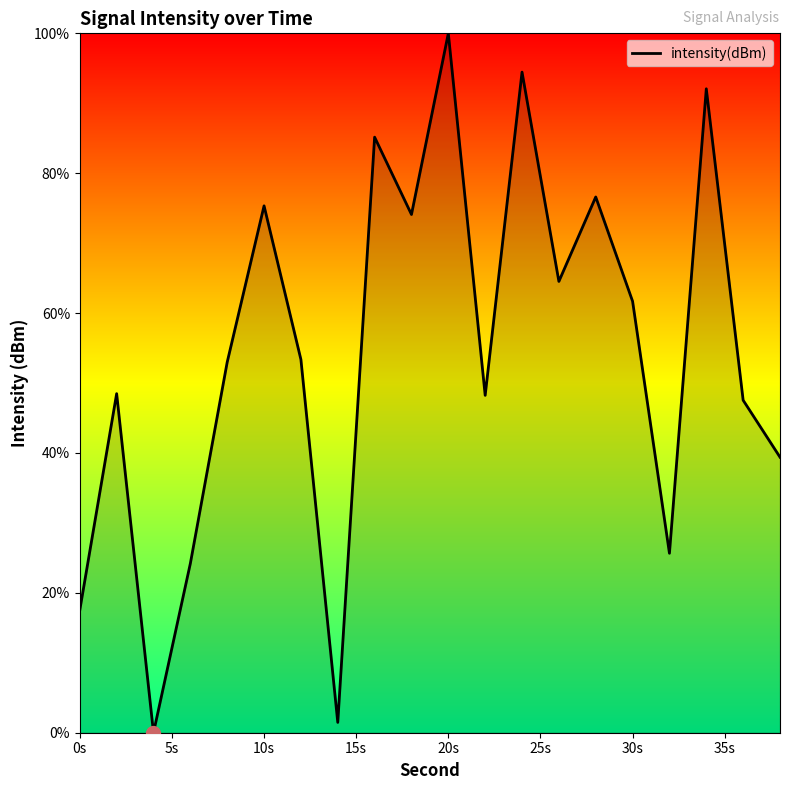

What is the difference between the maximum and minimum values?

100.0